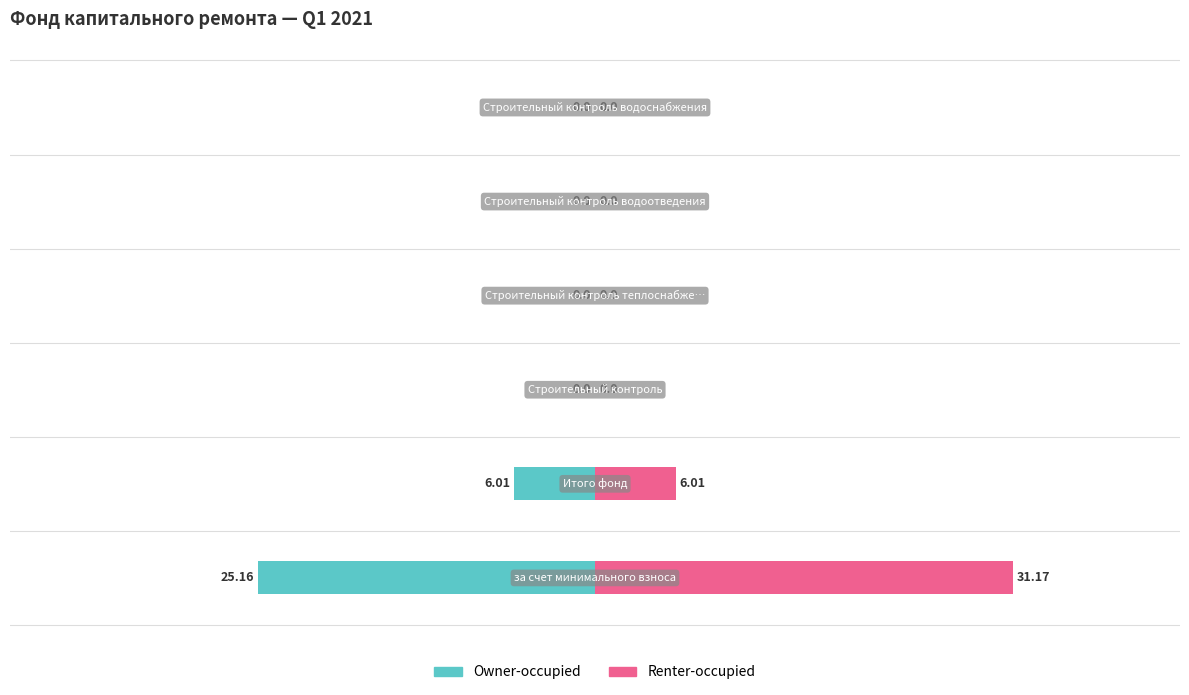

Does the chart contain stacked bars?

No